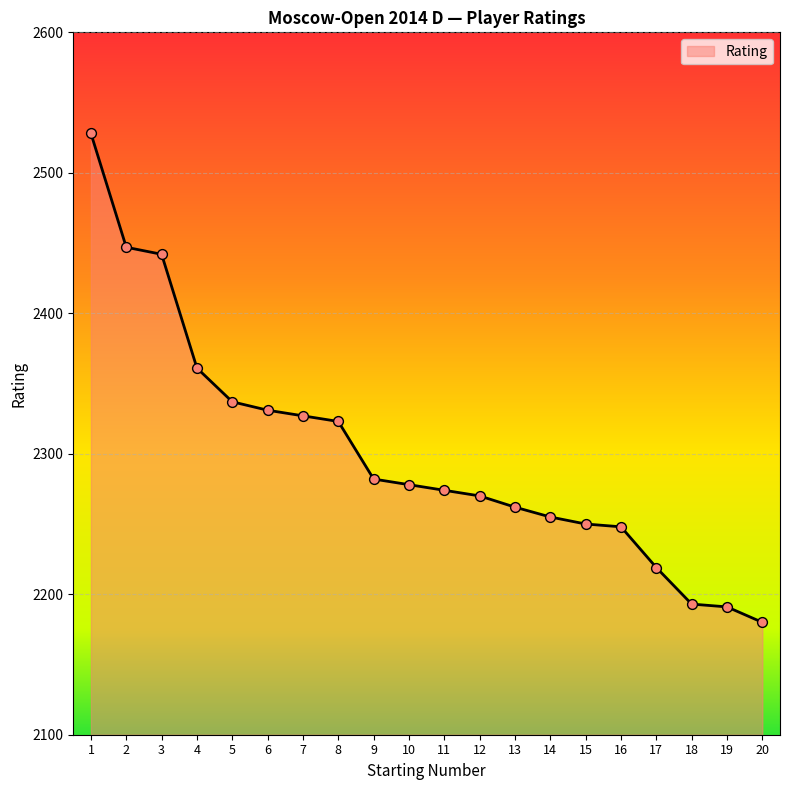

Approximately how many times larger is the value at 20 compared to 19?

1.0